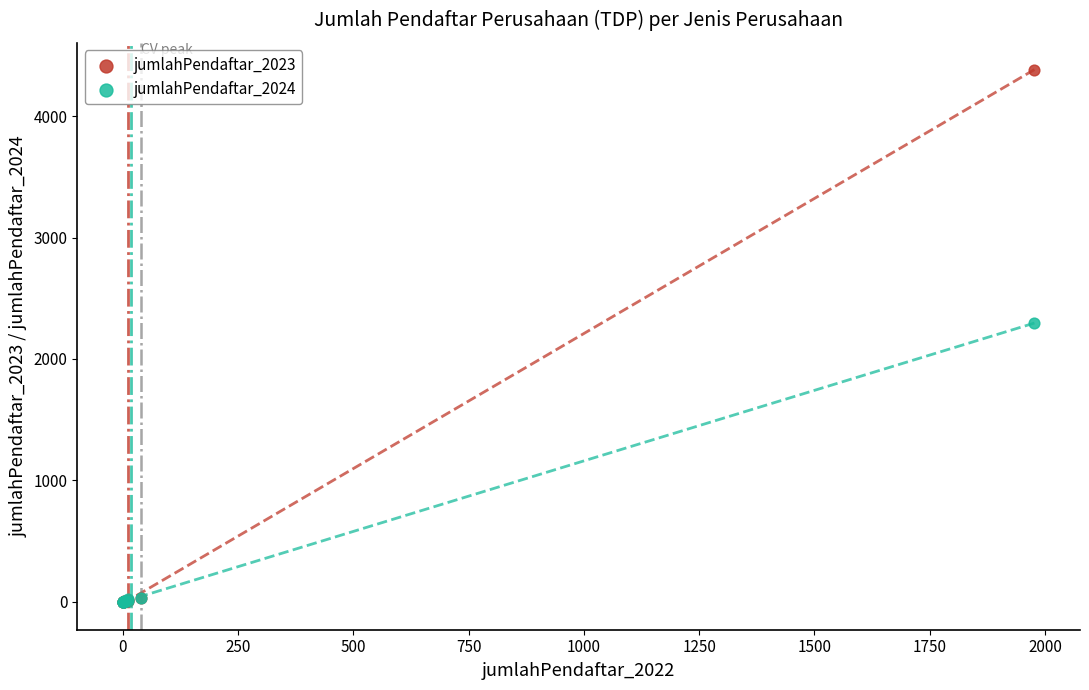

Across all series, what Y value is closest to 2192?

2296